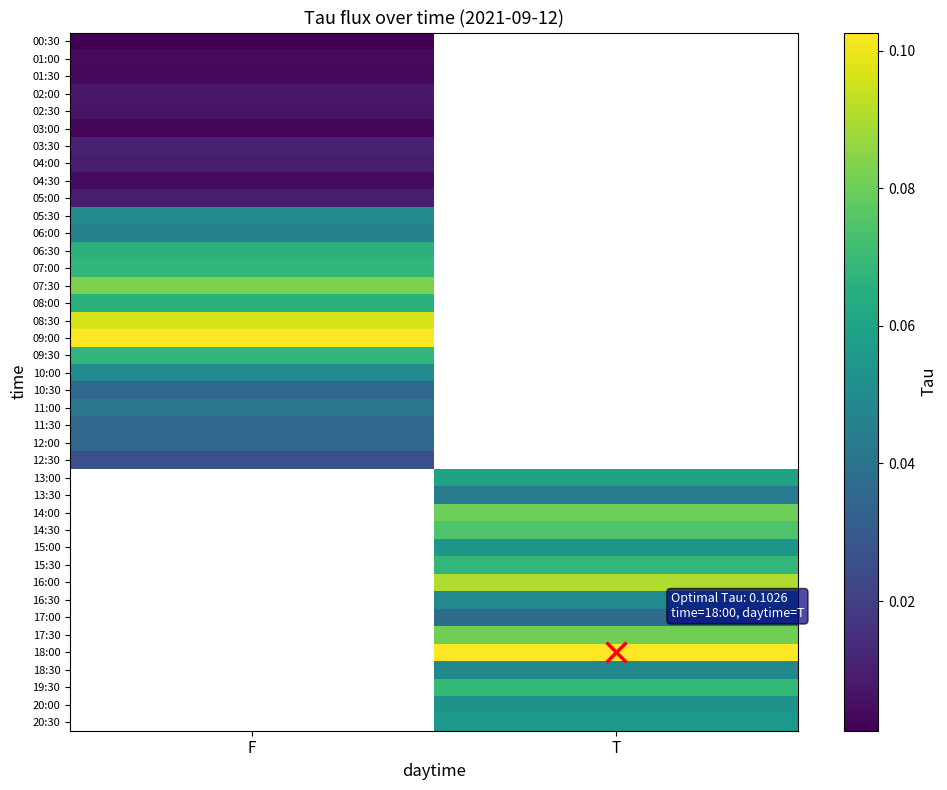

At which label does 14:30 first exceed 0?

T